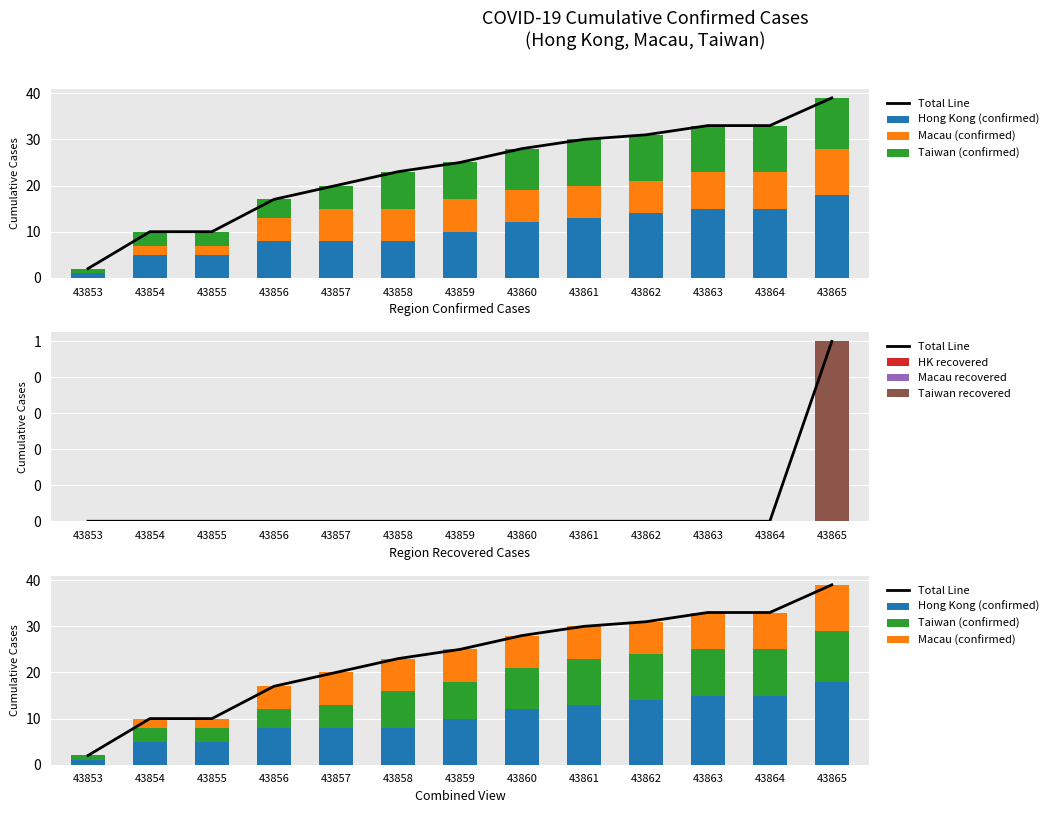

At how many categories does at least one series exceed 8?

7